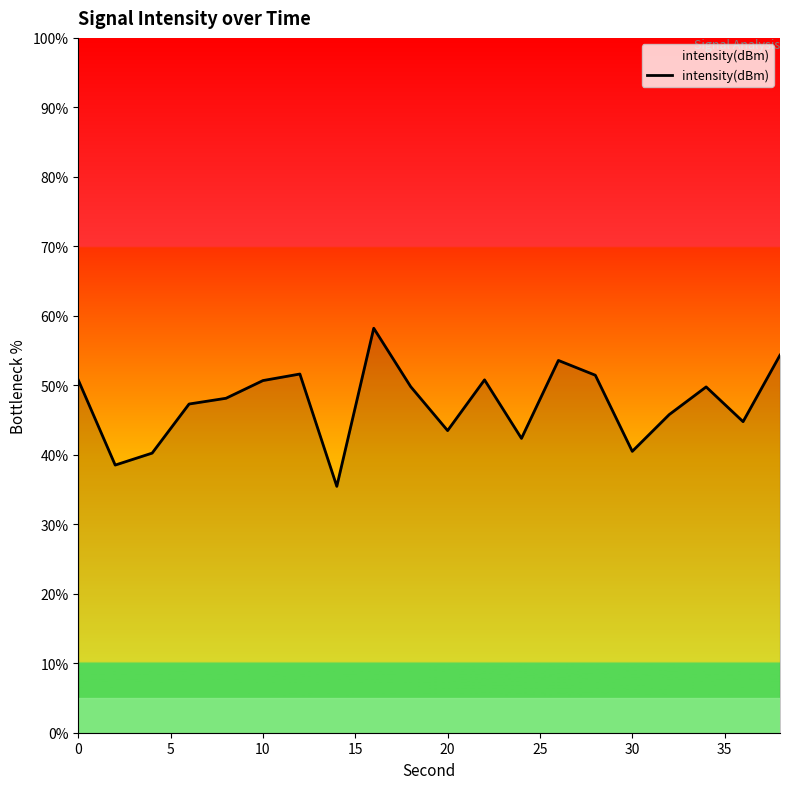

What is the greatest value displayed?

58.2